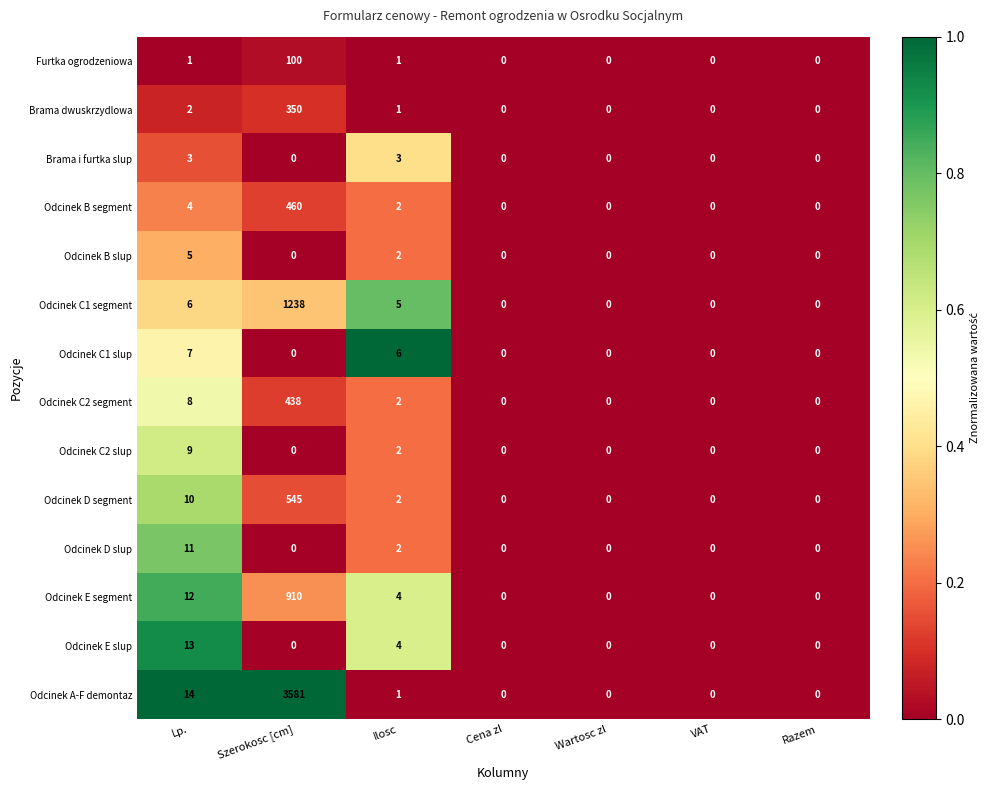

The value of Odcinek C2 slup at Cena zl is 0. True or false?

True